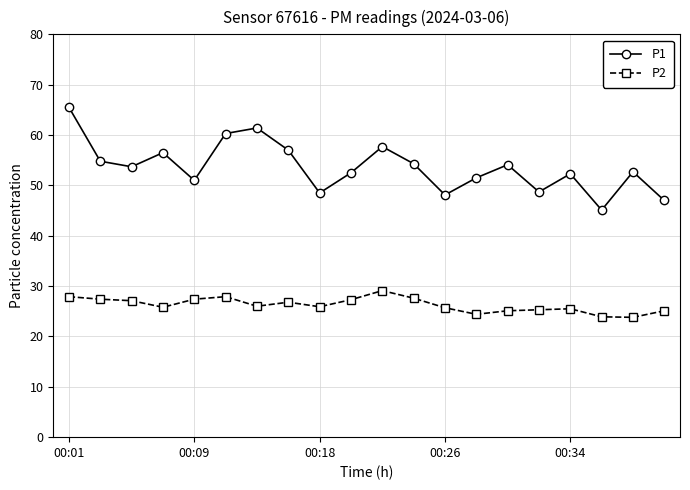

What is the sum of all P2 values?

525.0